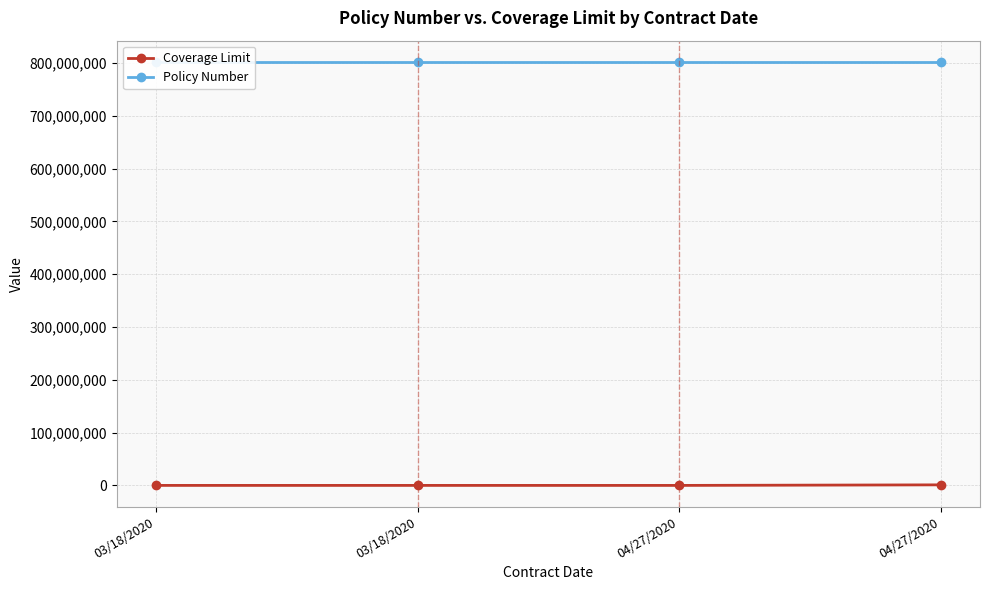

Between 03/18/2020 and 04/27/2020, which is larger?

04/27/2020